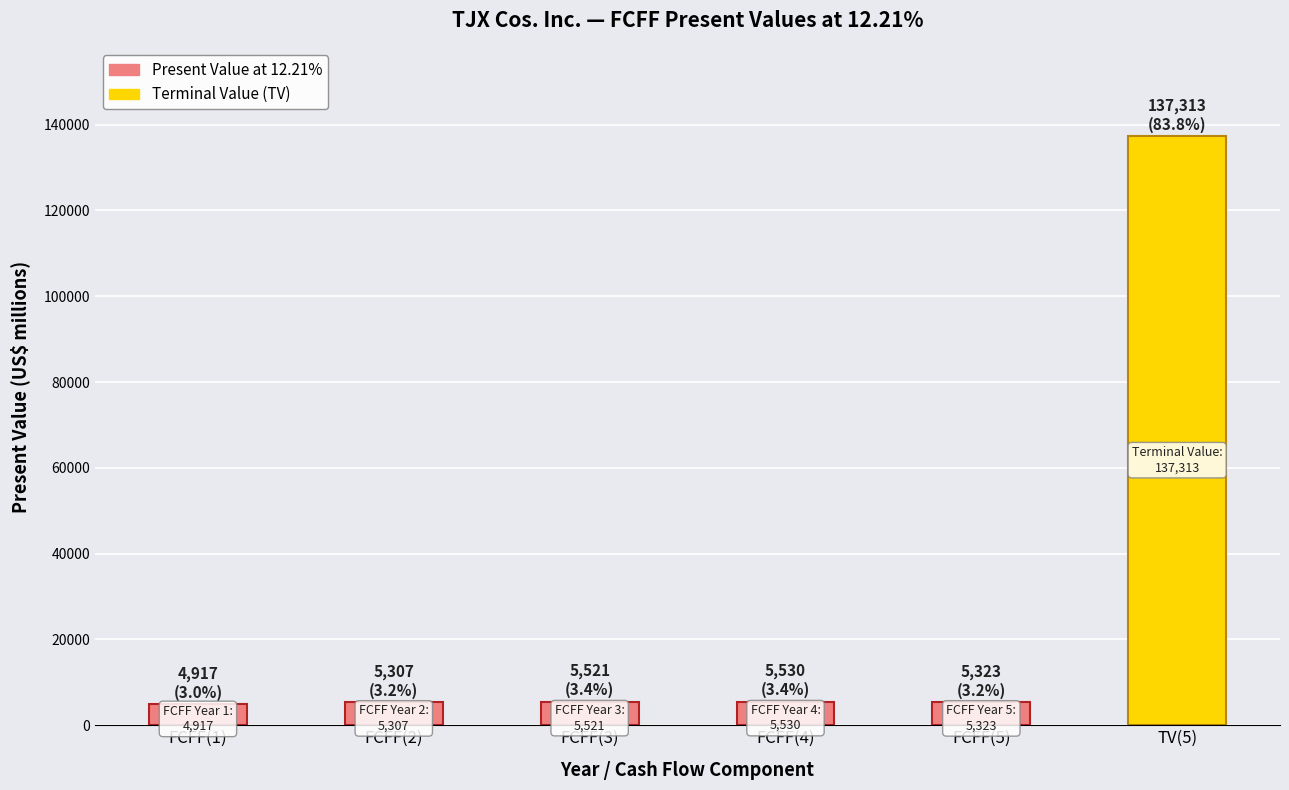

The chart shows a value of 5323 at FCFF(5). True or false?

True